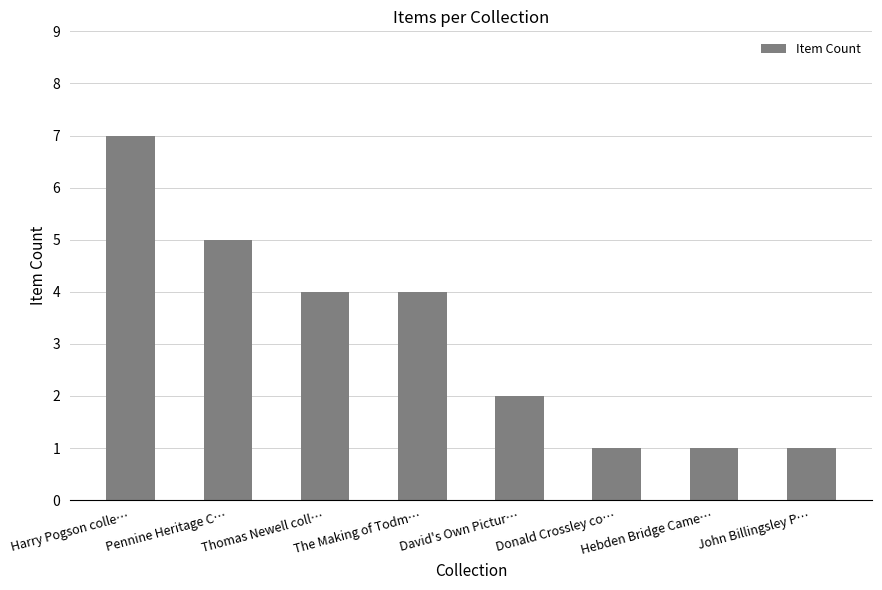

What is the label of the 6th bar from the left?

Donald Crossley co…